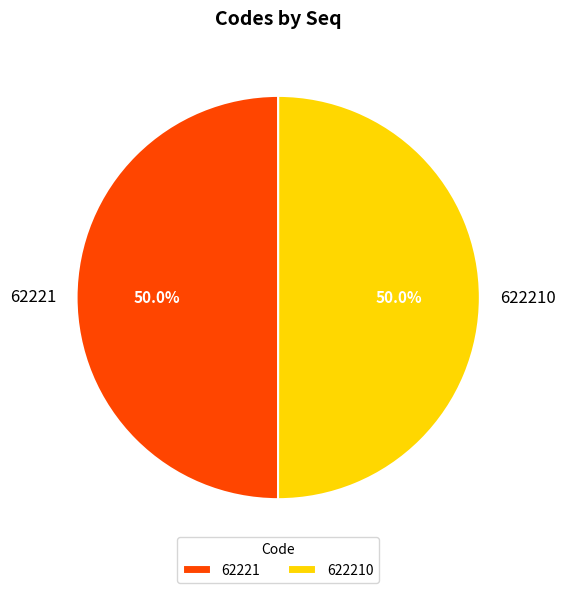

To the nearest percent, what percentage of the pie is 62221?

50%